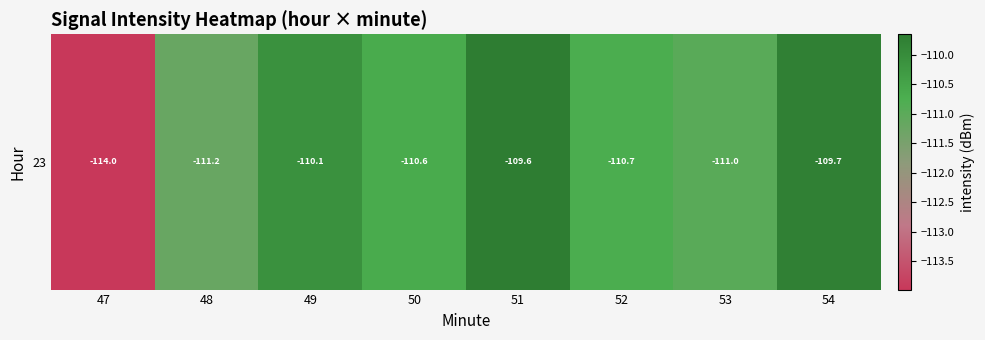

Where is the data nearest to the value -111?

53